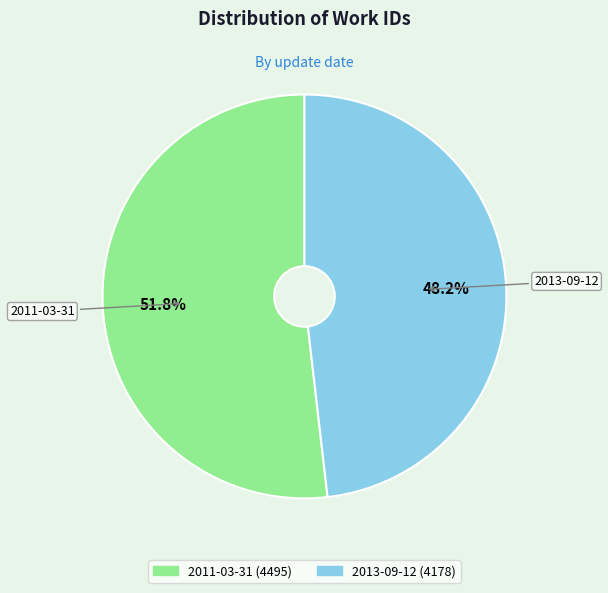

Count the number of slices in the pie.

2